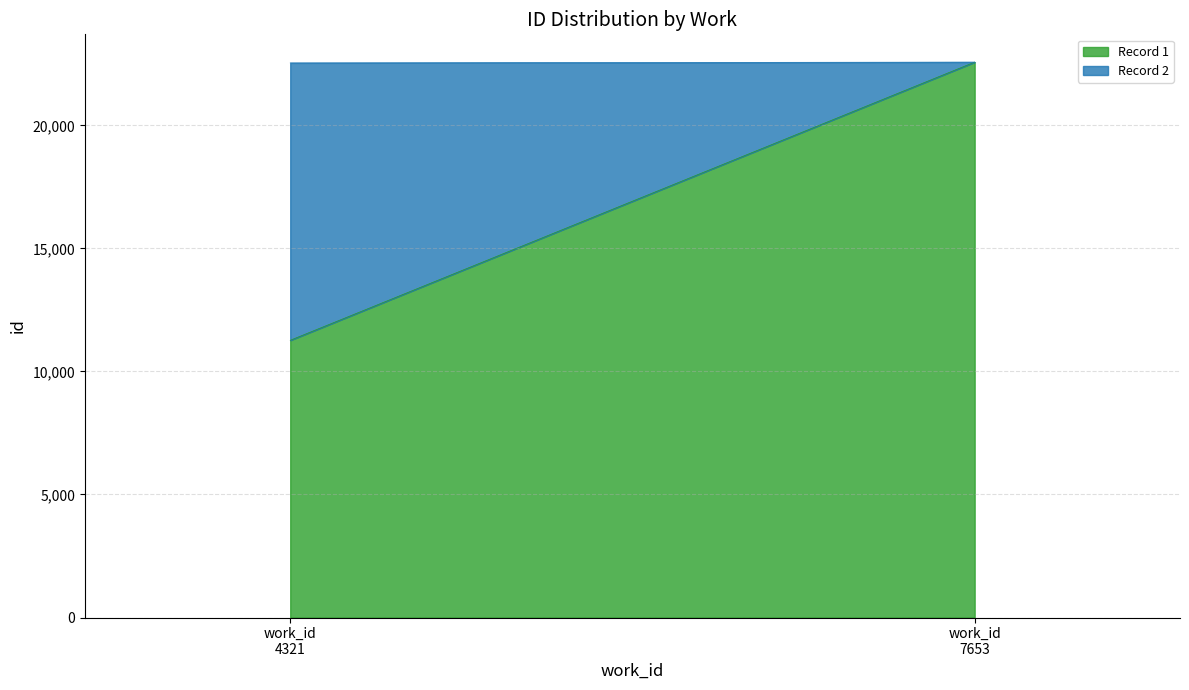

The chart shows a value of 11266 at 4321. True or false?

True